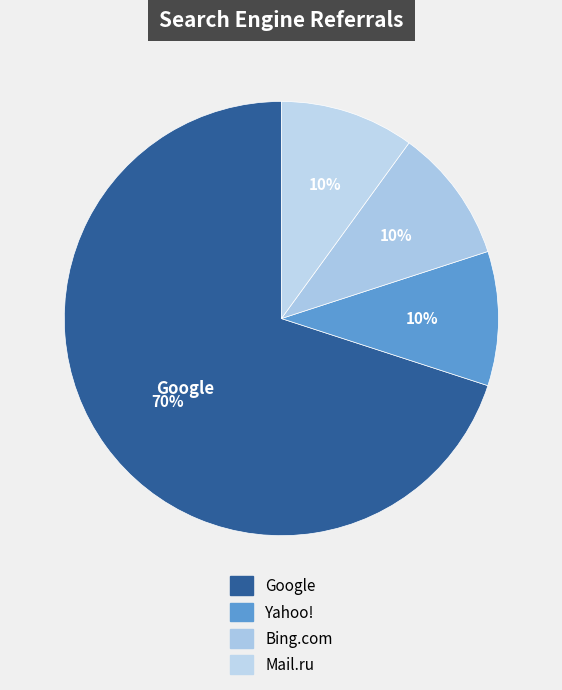

To the nearest percent, what is the average slice percentage?

25%